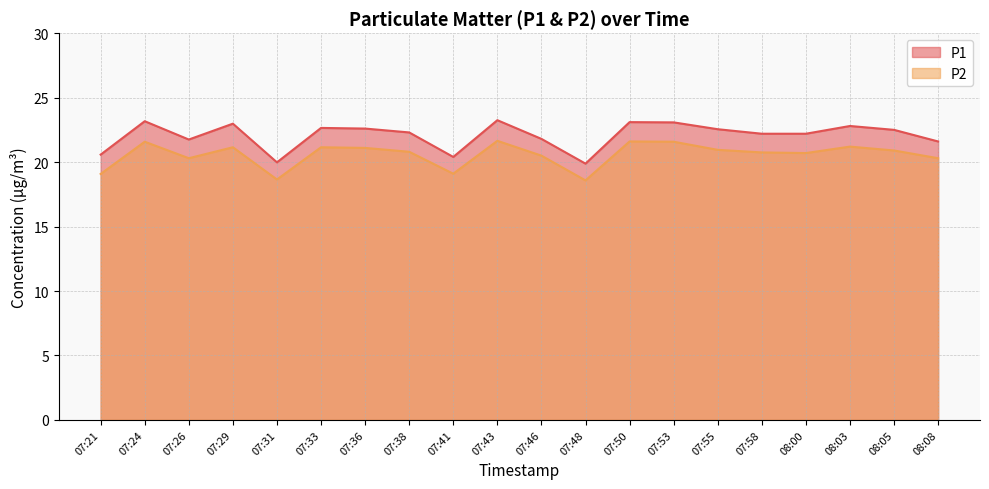

What is the value of the P2 point at the 20th from the left?

20.3